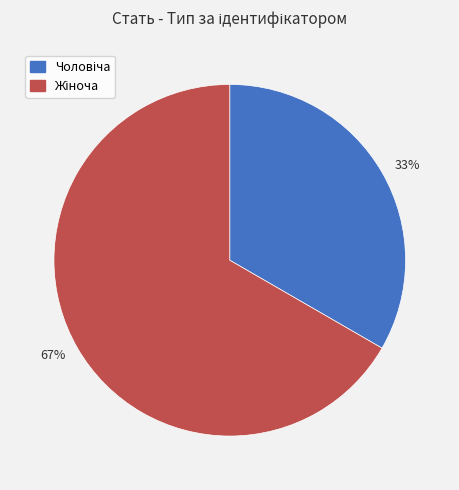

Which category accounts for the majority?

67%